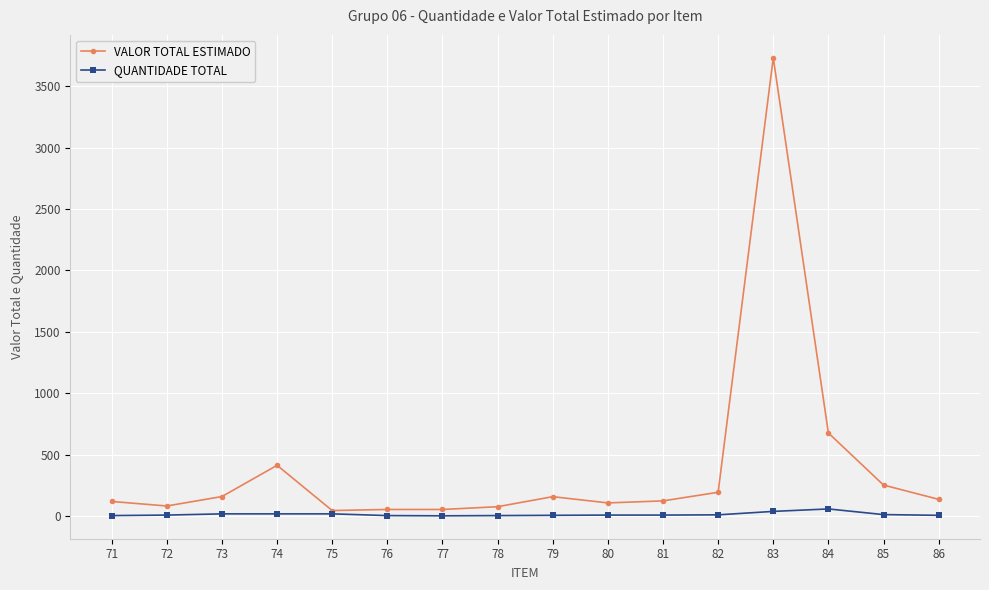

Which category has the highest value across all series?

83